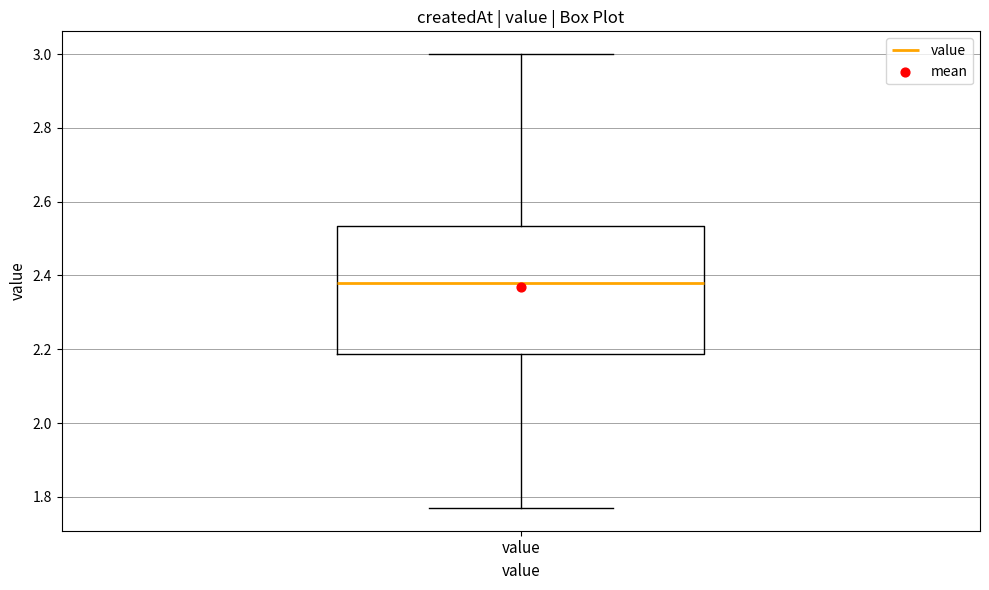

Read this box plot against the y-axis: the position of the median line, the range covered by the box, and the ends of both whiskers. The values are not printed on the chart, so give them approximately, as read against the axis.

median 2.38, box 2.18 to 2.54, whiskers 1.78 to 3.00